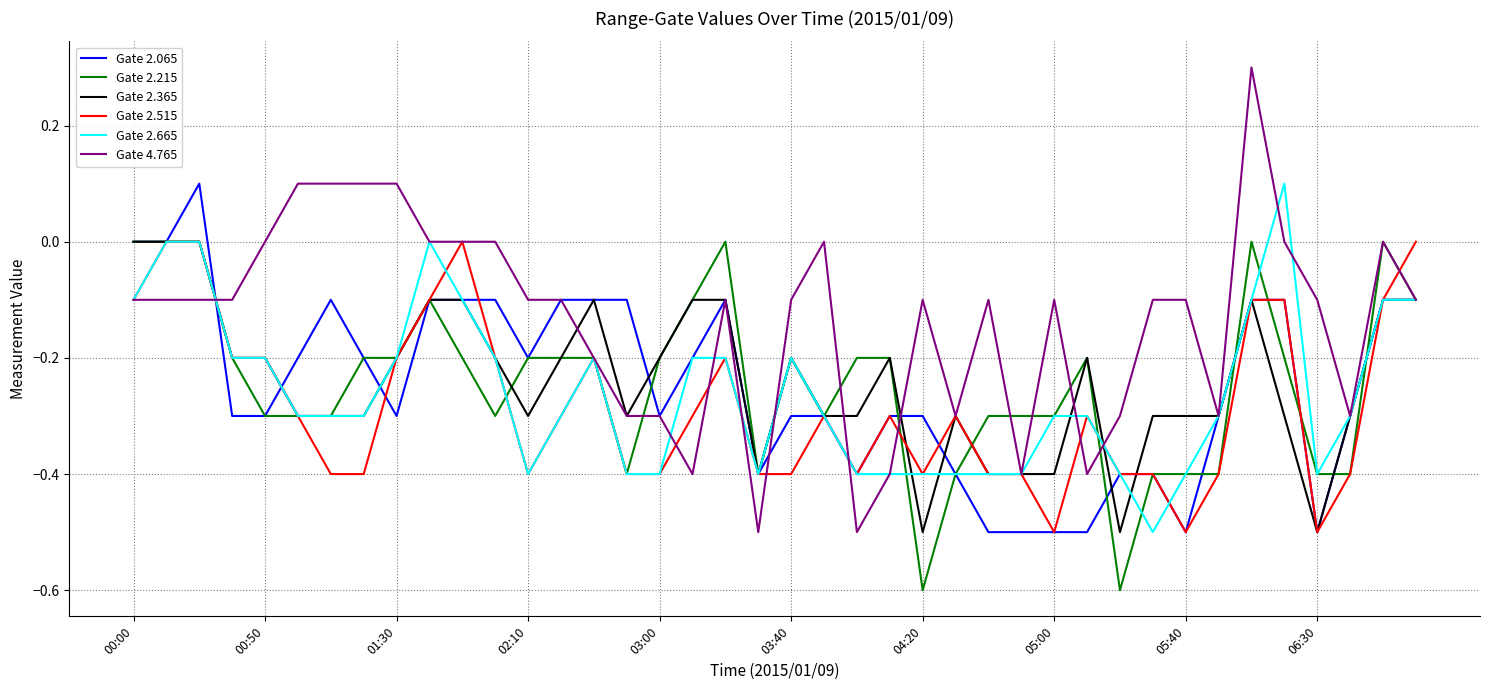

What is the lowest value of the Gate 2.665 series?

-0.5